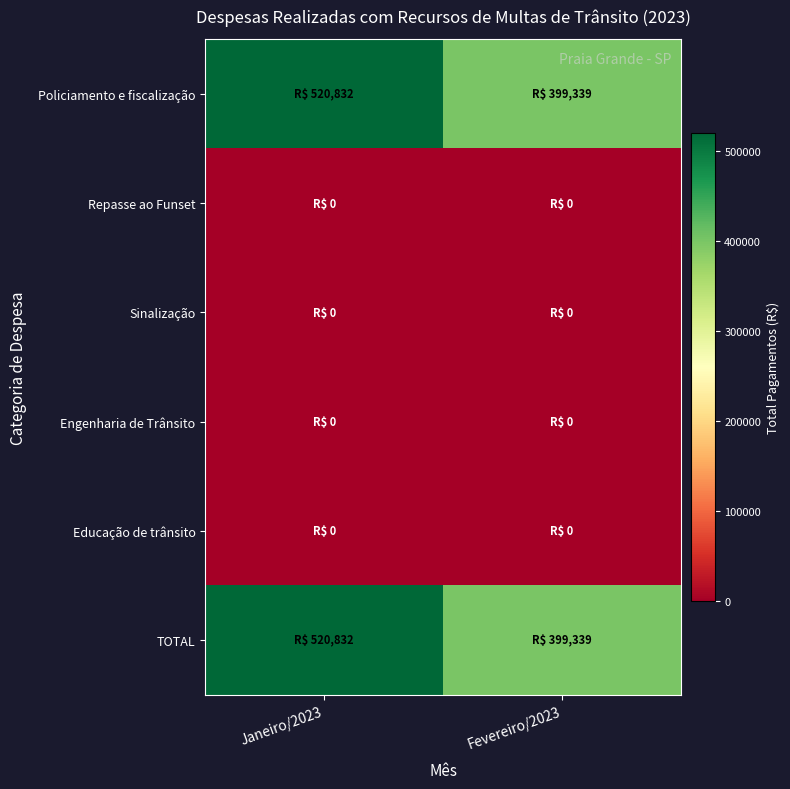

Count the number of categories in the chart.

2